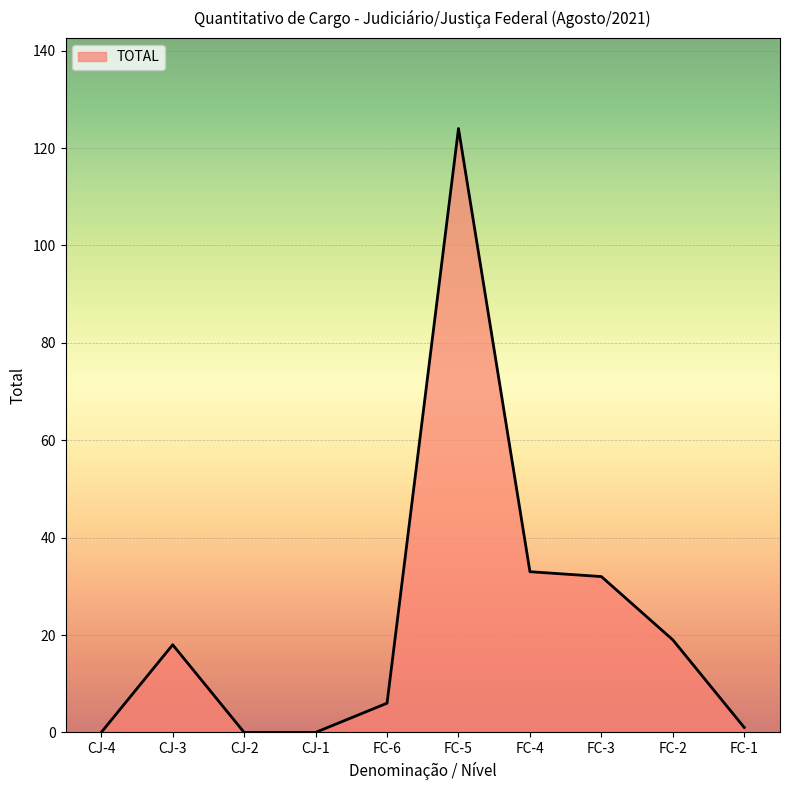

What is the label of the 1st point from the left?

CJ-4